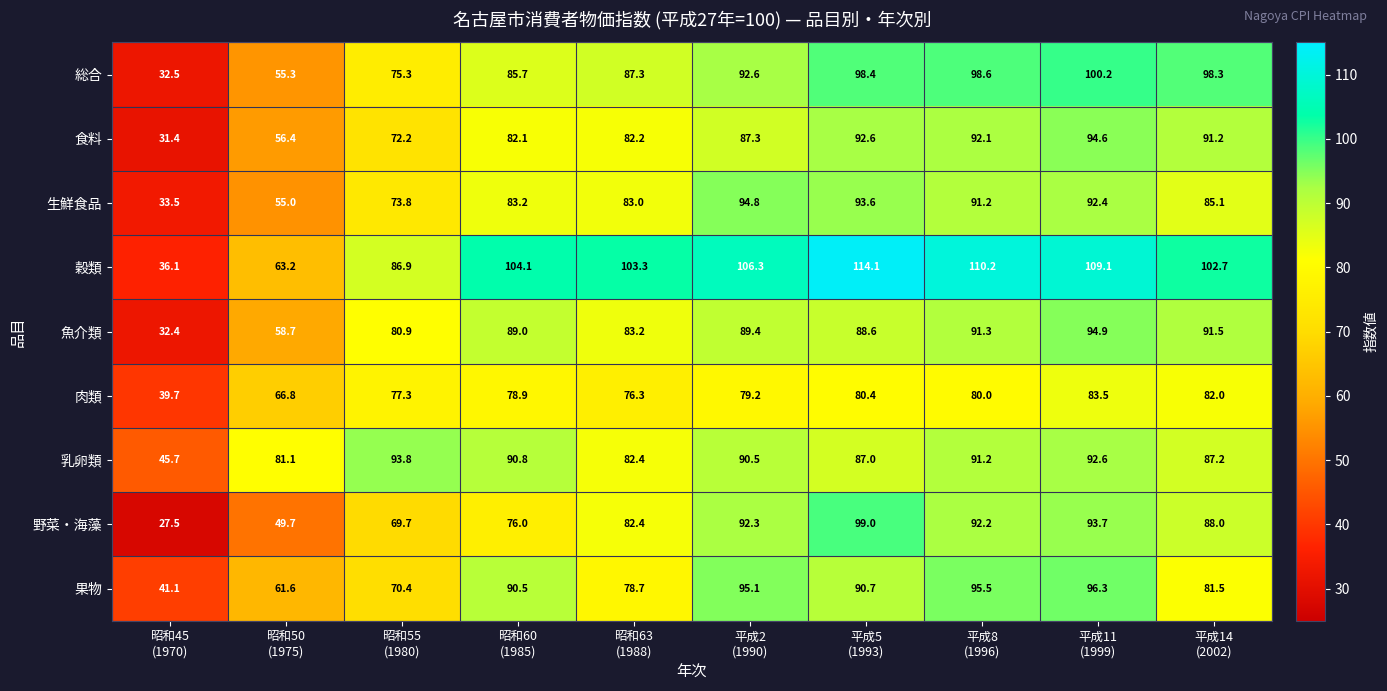

At which category is the sum across all series the highest?

平成11
(1999)